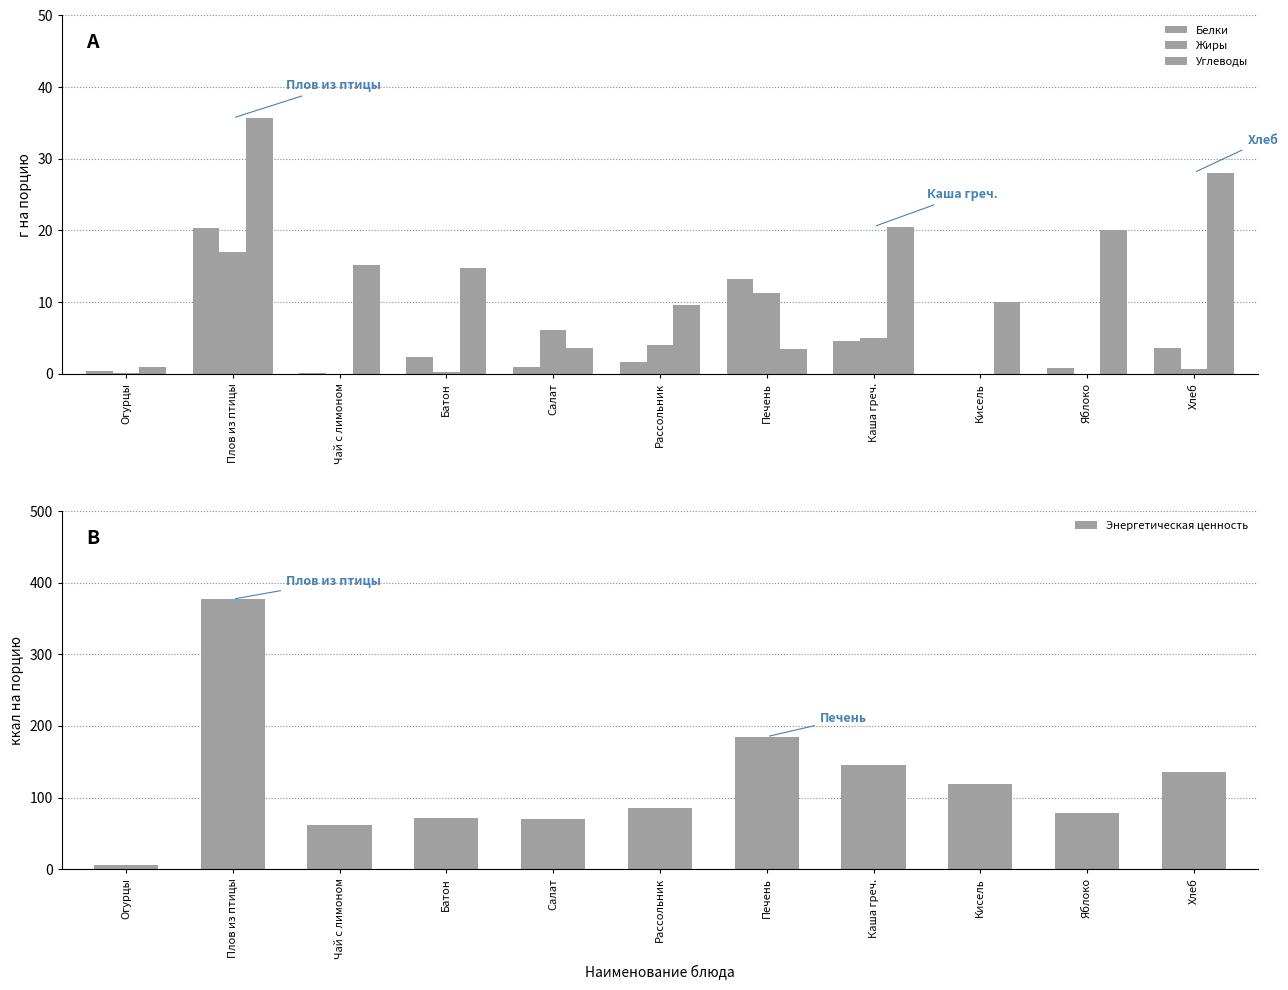

Reading left to right, extract all data points from this chart.

Белки: Огурцы=0.3	Плов из птицы=20.3	Чай с лимоном=0.1	Батон=2.4	Салат=1.0	Рассольник=1.6	Печень=13.3	Каша греч.=4.6	Кисель=0.0	Яблоко=0.8	Хлеб=3.5
Жиры: Огурцы=0.1	Плов из птицы=17.0	Чай с лимоном=0.0	Батон=0.3	Салат=6.1	Рассольник=4.1	Печень=11.2	Каша греч.=5.0	Кисель=0.0	Яблоко=0.0	Хлеб=0.7
Углеводы: Огурцы=0.9	Плов из птицы=35.7	Чай с лимоном=15.2	Батон=14.7	Салат=3.6	Рассольник=9.6	Печень=3.5	Каша греч.=20.5	Кисель=10.0	Яблоко=20.1	Хлеб=28.1
Энергетическая ценность: Огурцы=6.0	Плов из птицы=377.0	Чай с лимоном=62.0	Батон=71.4	Салат=70.7	Рассольник=85.8	Печень=185.0	Каша греч.=145.5	Кисель=119.0	Яблоко=78.8	Хлеб=136.2